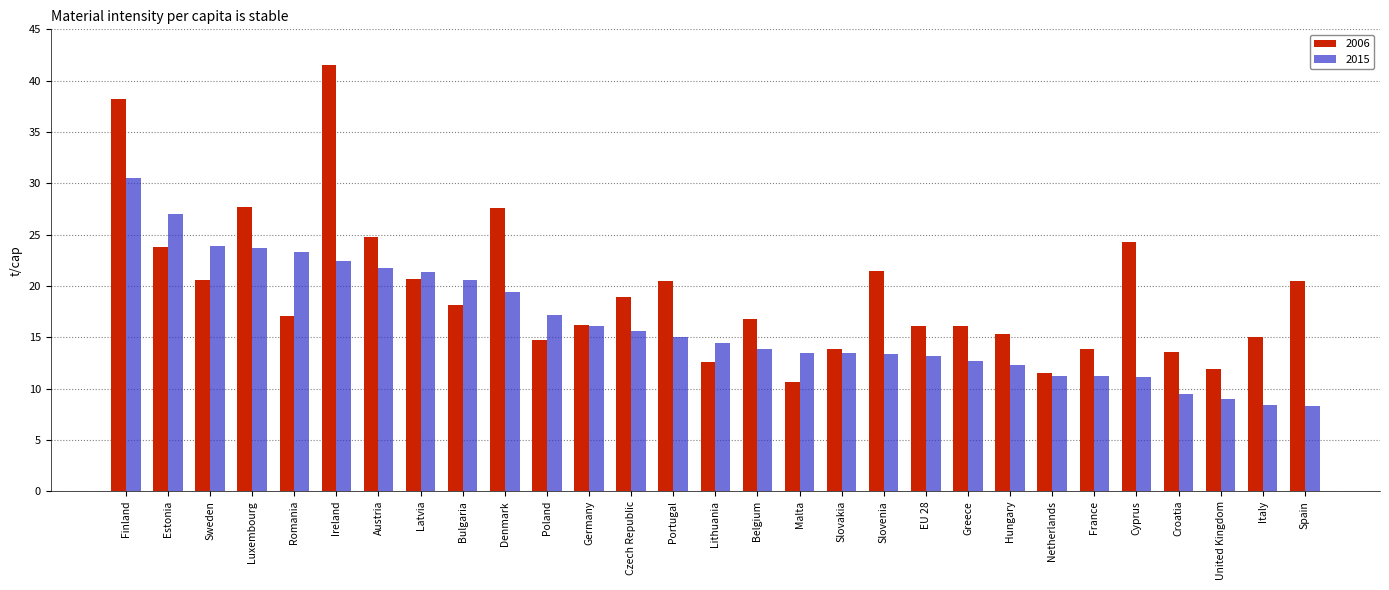

What is the difference between the 2006 values at Malta and Austria?

14.2